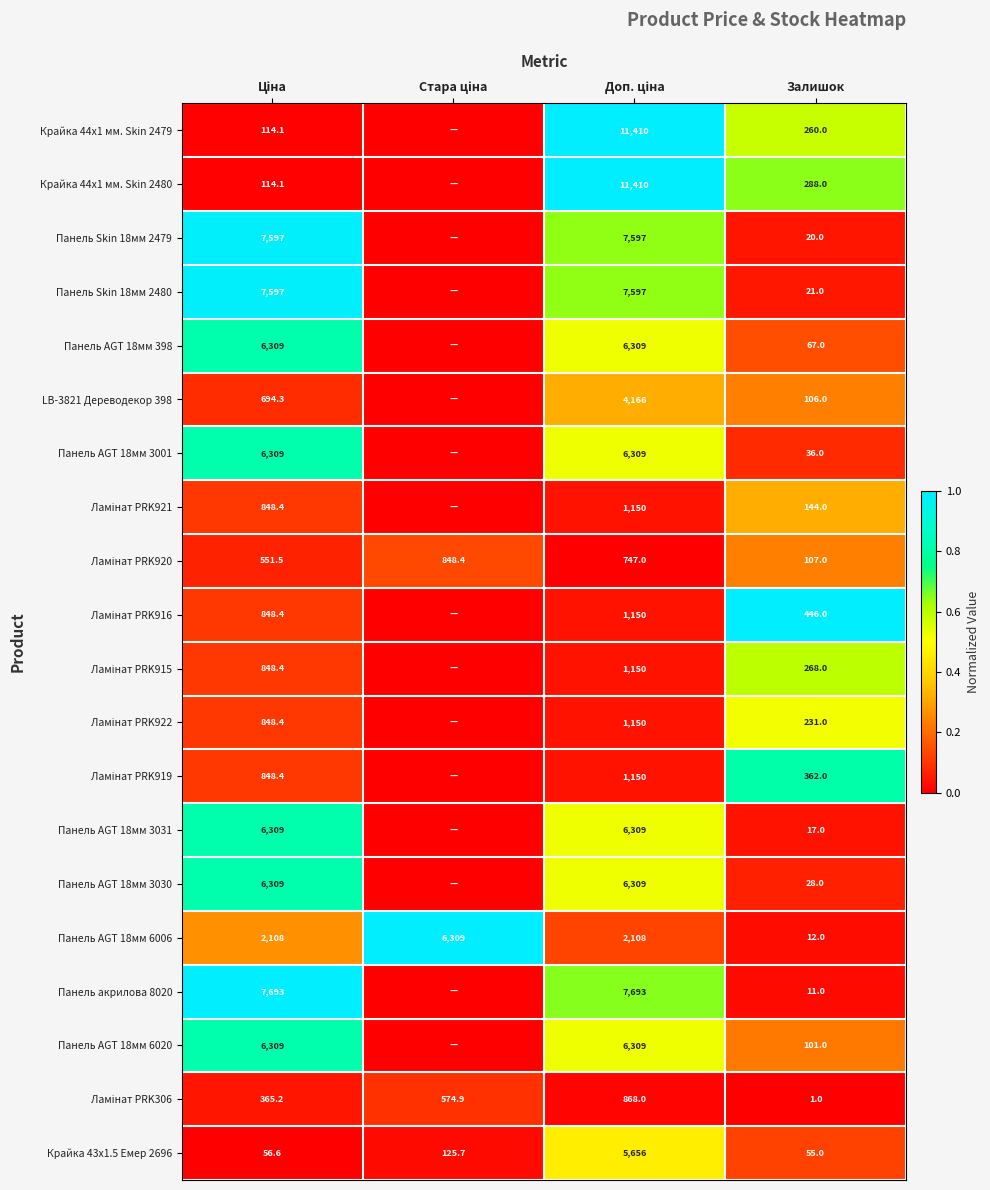

What is the total value across all series at Залишок?

2581.0